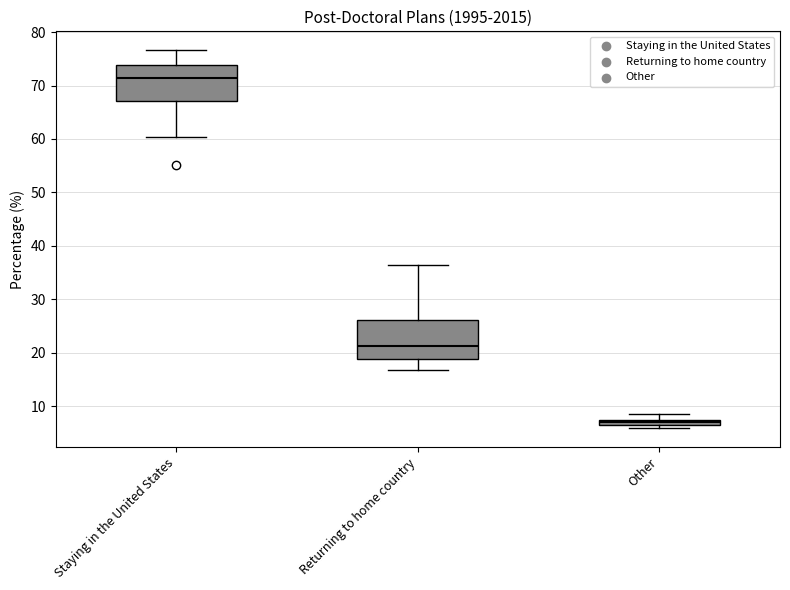

Which box's median line is the lowest?

Other